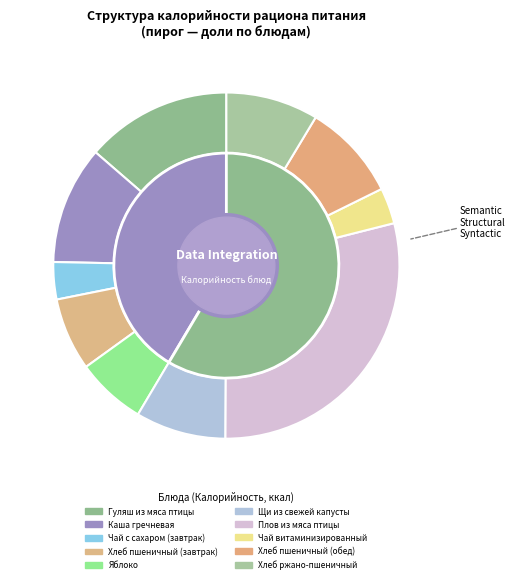

To the nearest percent, what is the difference between the Гуляш из мяса птицы and Чай с сахаром (завтрак) slice percentages?

10%